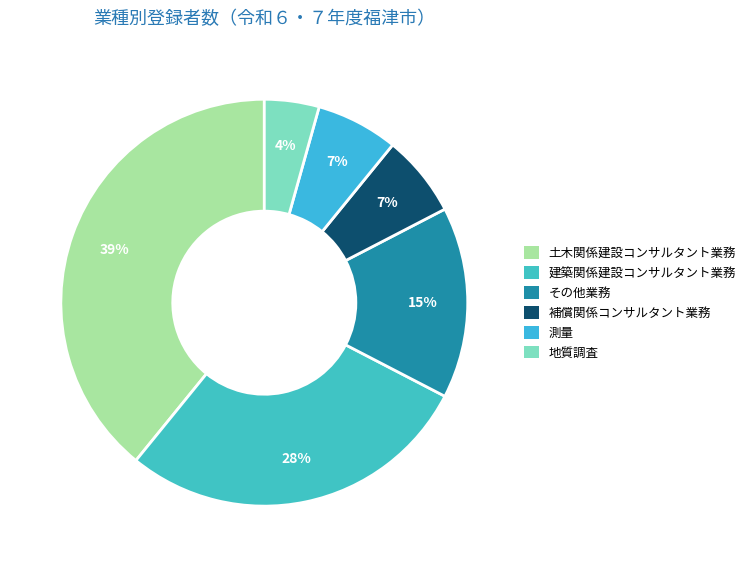

Between 土木関係建設コンサルタント業務 and その他業務, which is larger?

土木関係建設コンサルタント業務